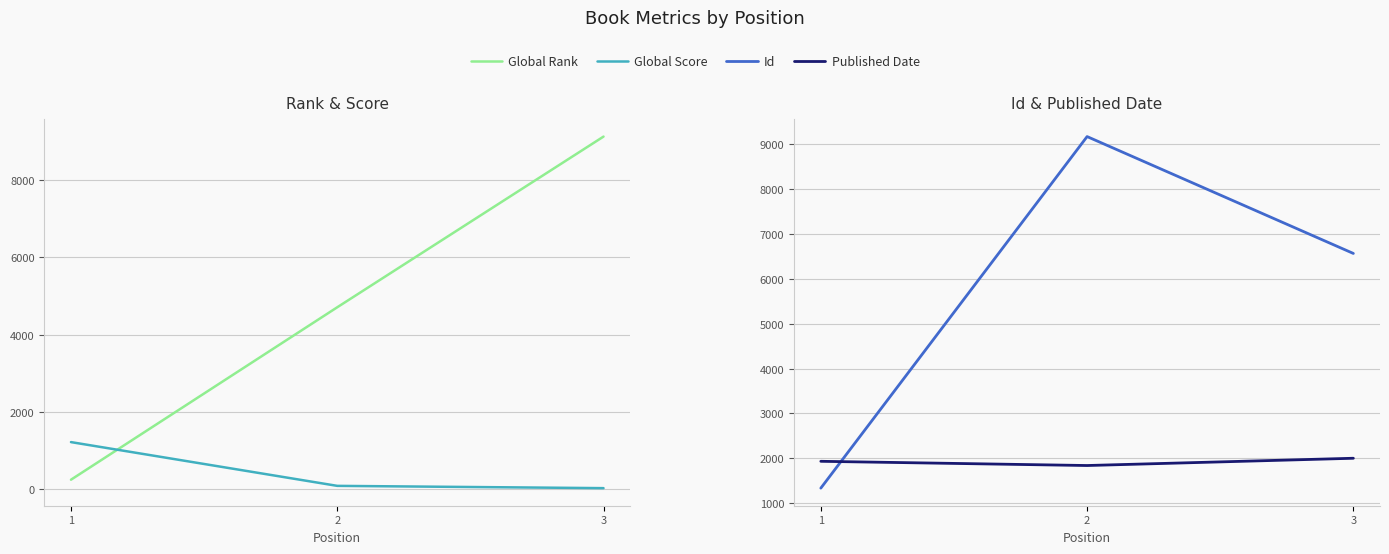

The Id series shows 9293 at 3. True or false?

False